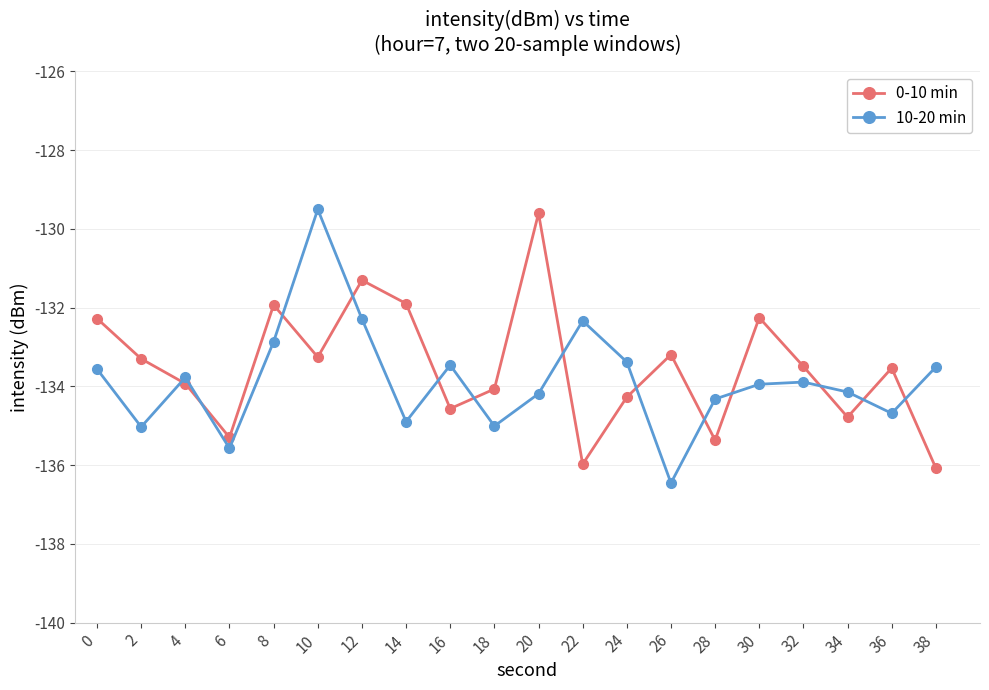

What is the value of the 0-10 min point at the 9th from the left?

-134.6